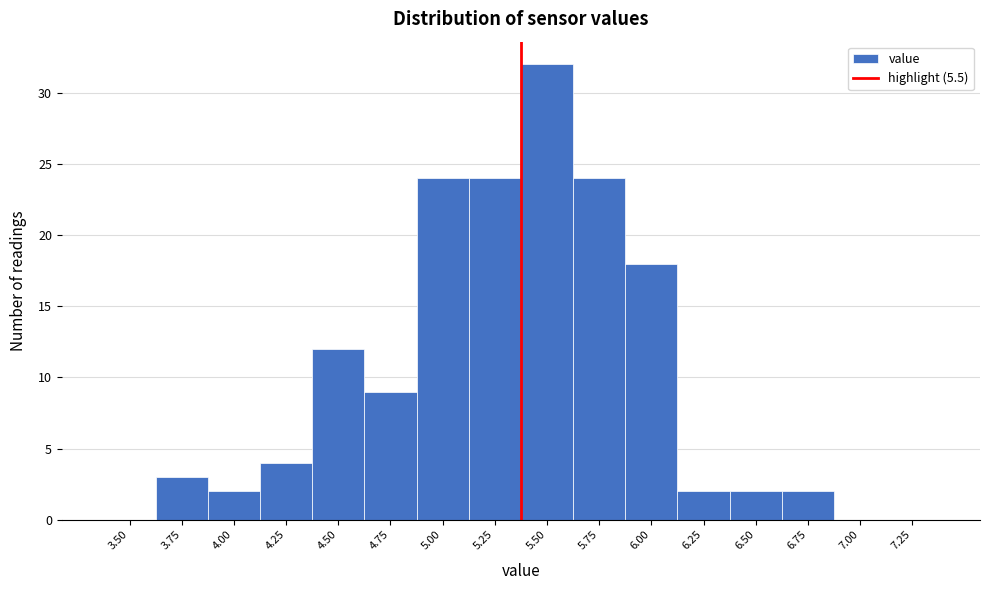

Reading left to right, extract all data points from this chart.

3.50=0	3.75=3	4.00=2	4.25=4	4.50=12	4.75=9	5.00=24	5.25=24	5.50=32	5.75=24	6.00=18	6.25=2	6.50=2	6.75=2	7.00=0	7.25=0